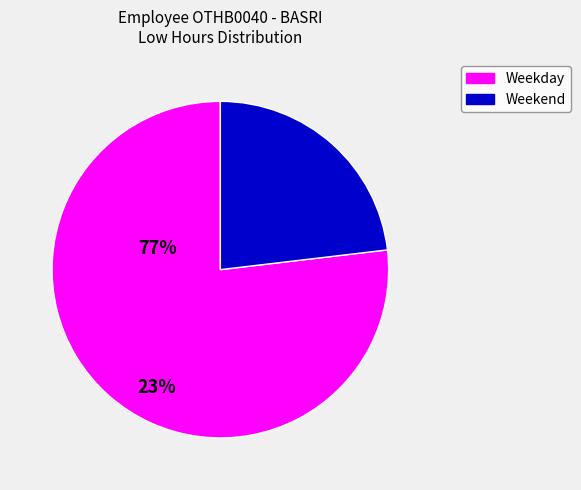

Rank the categories by value from lowest to highest.

Weekend, Weekday